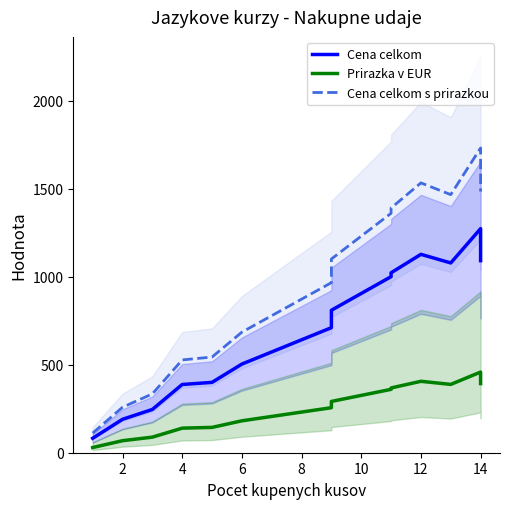

Is this an area chart (filled region under the line)?

No